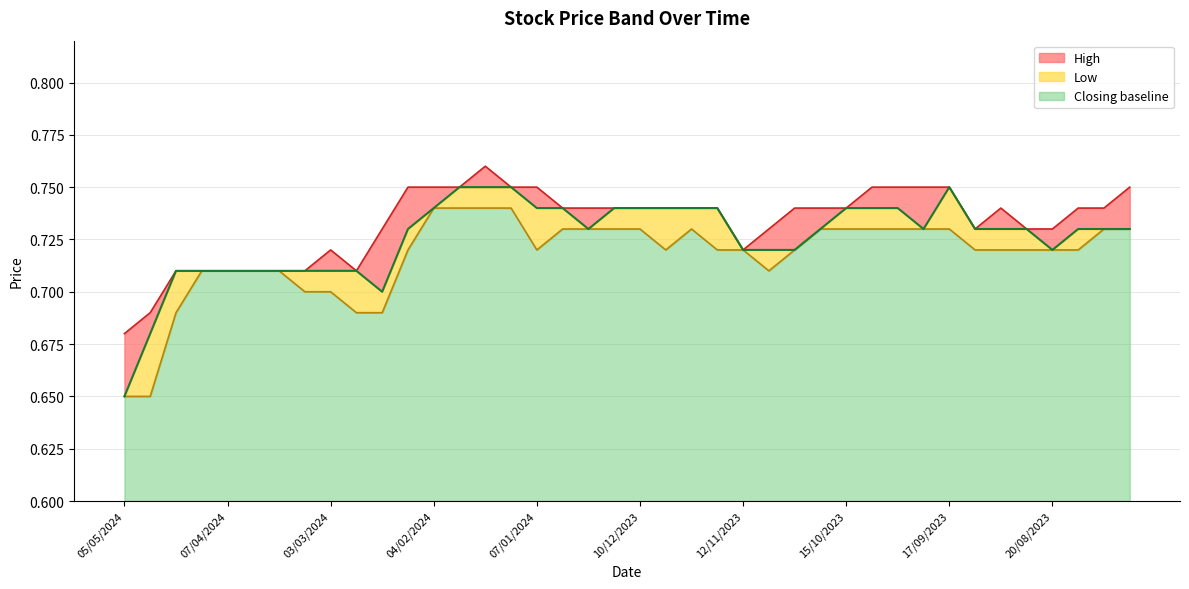

True or false: Low and High intersect in this chart.

False